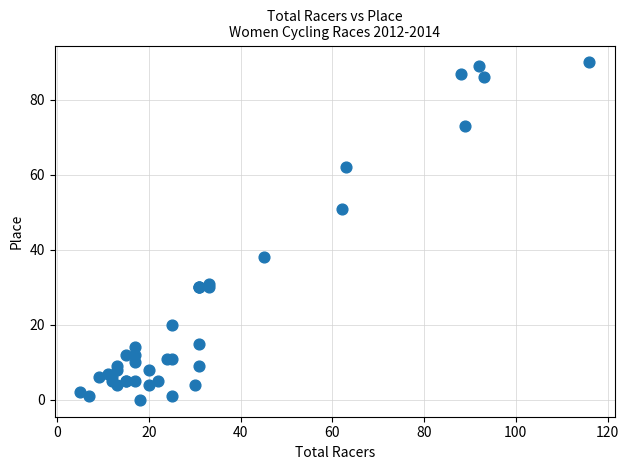

What Y value in the scatter plot is closest to 45?

51